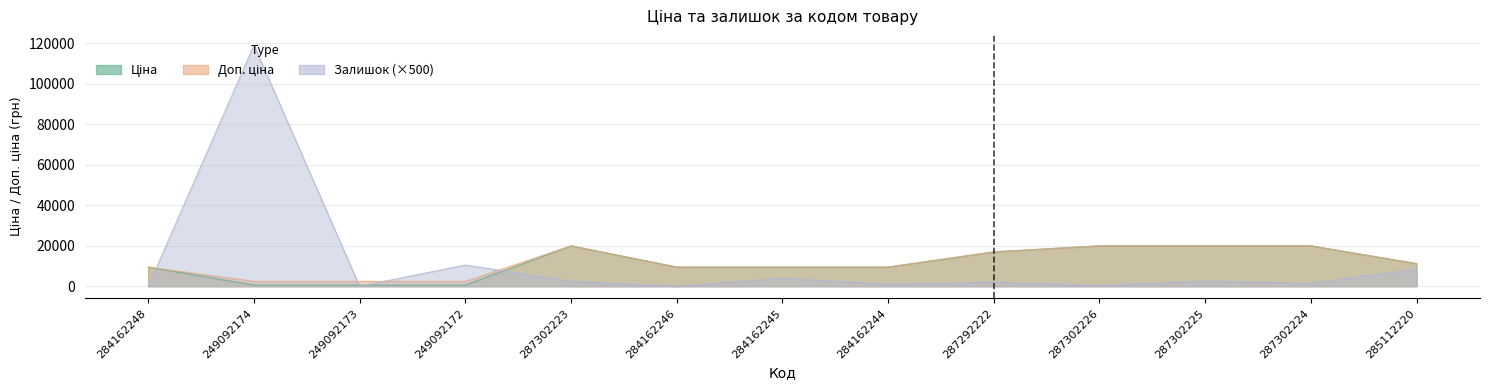

Which series has the widest spread of values?

Залишок